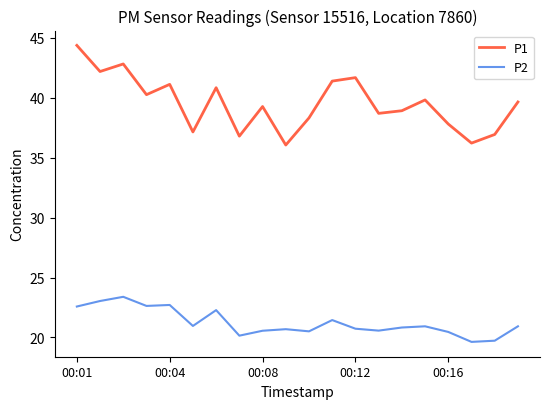

What is the smallest value displayed?

19.6